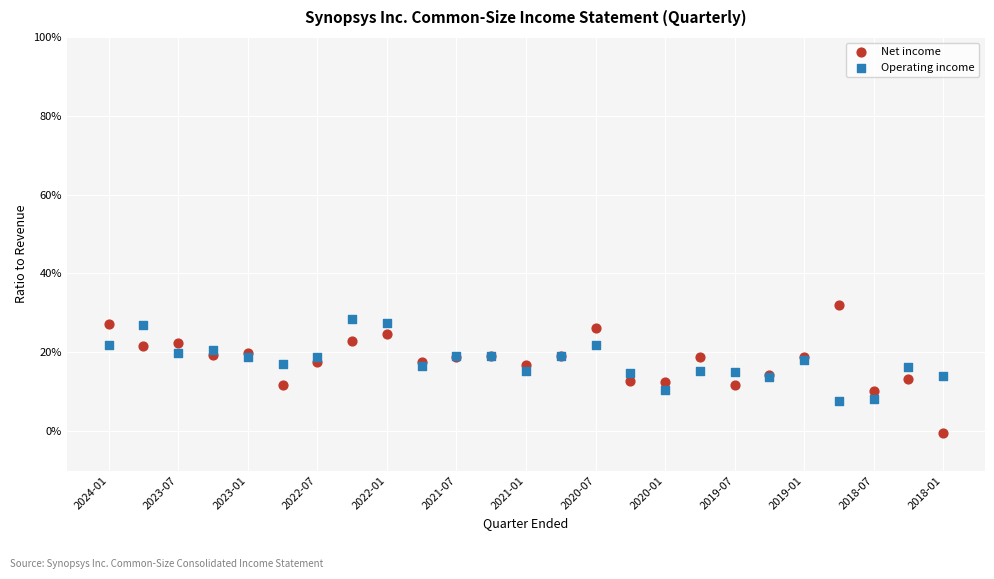

Which series has the widest spread of Y values?

Net income